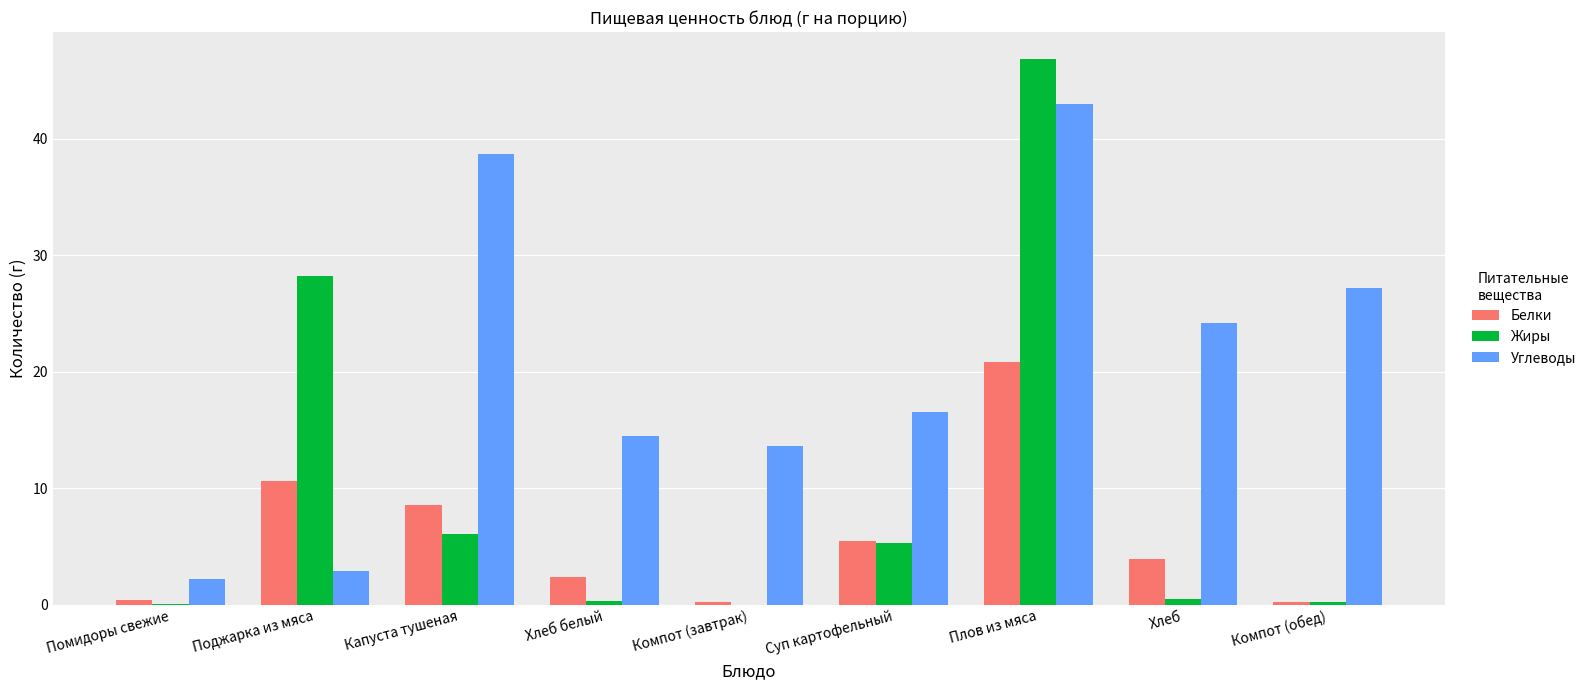

What are all the series names shown in the legend?

Белки, Жиры, Углеводы